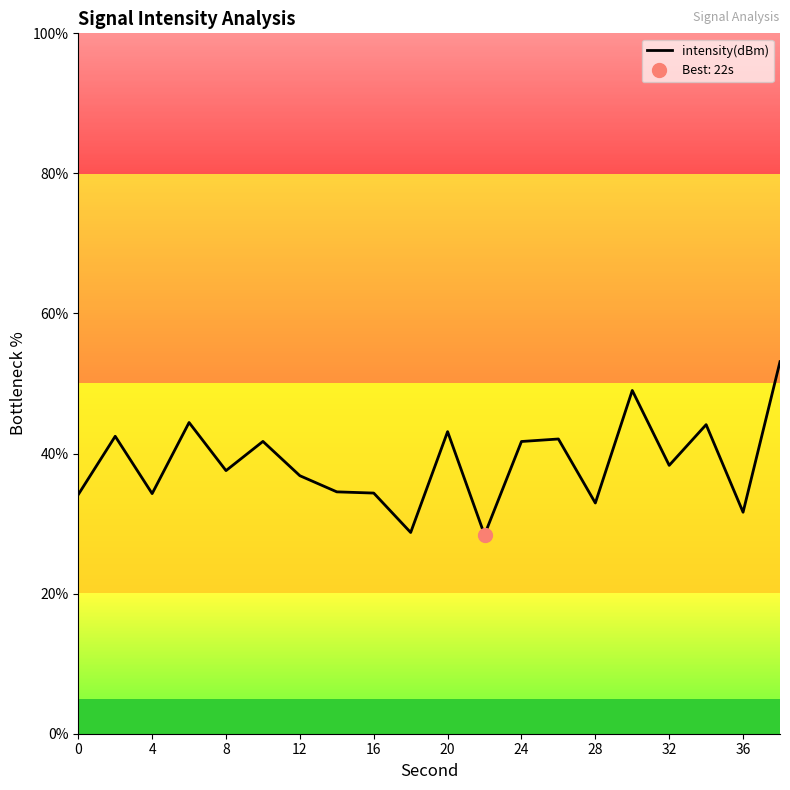

How many points are higher than both their immediate neighbors (excluding endpoints)?

7